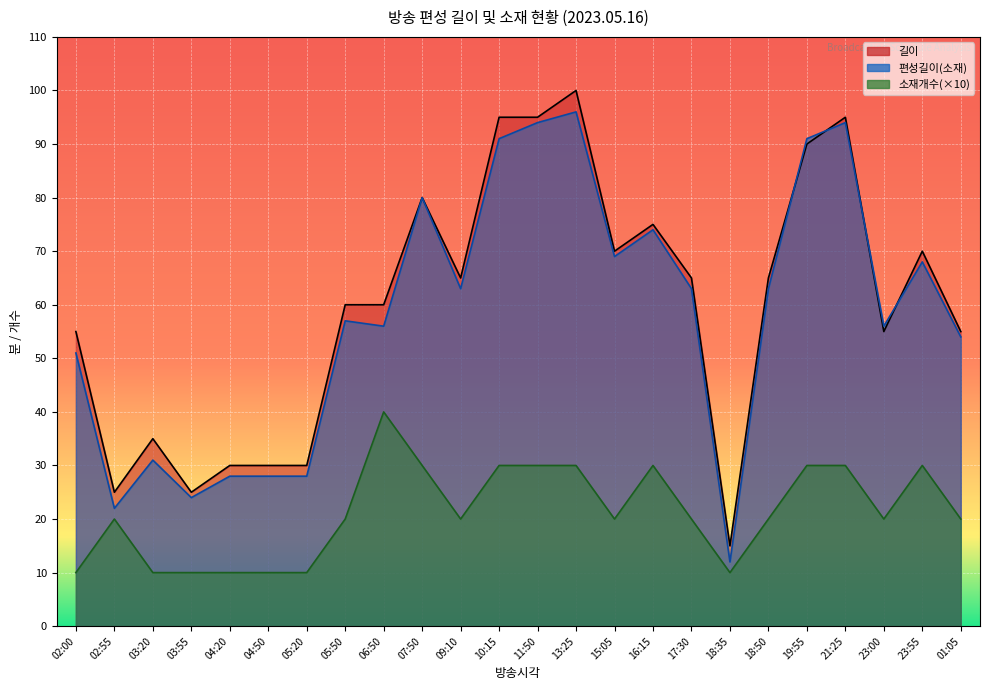

At which label is 소재개수 closest to 25?

02:55